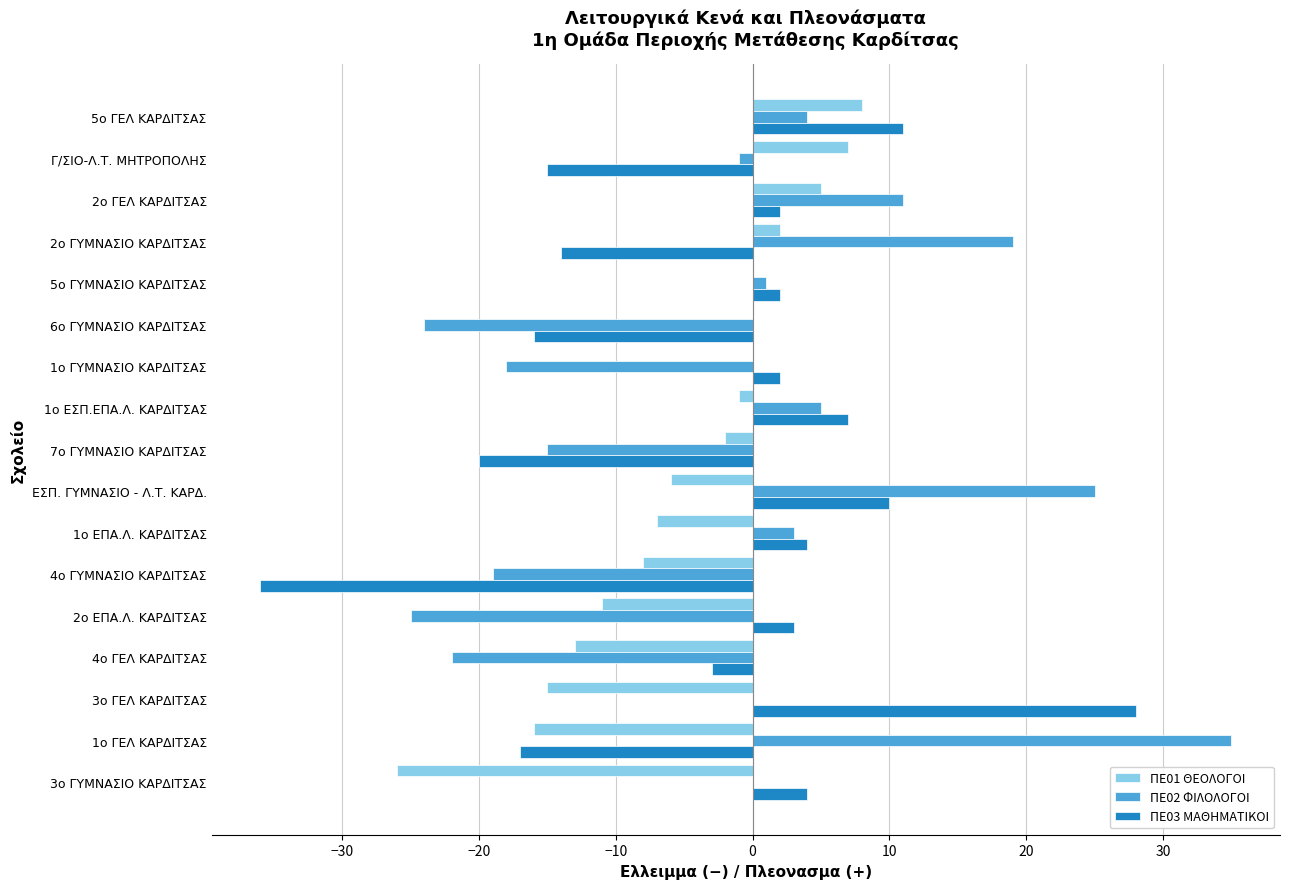

Between 1ο ΕΠΑ.Λ. ΚΑΡΔΙΤΣΑΣ and 5ο ΓΕΛ ΚΑΡΔΙΤΣΑΣ, which series saw the biggest shift?

ΠΕ01 ΘΕΟΛΟΓΟΙ